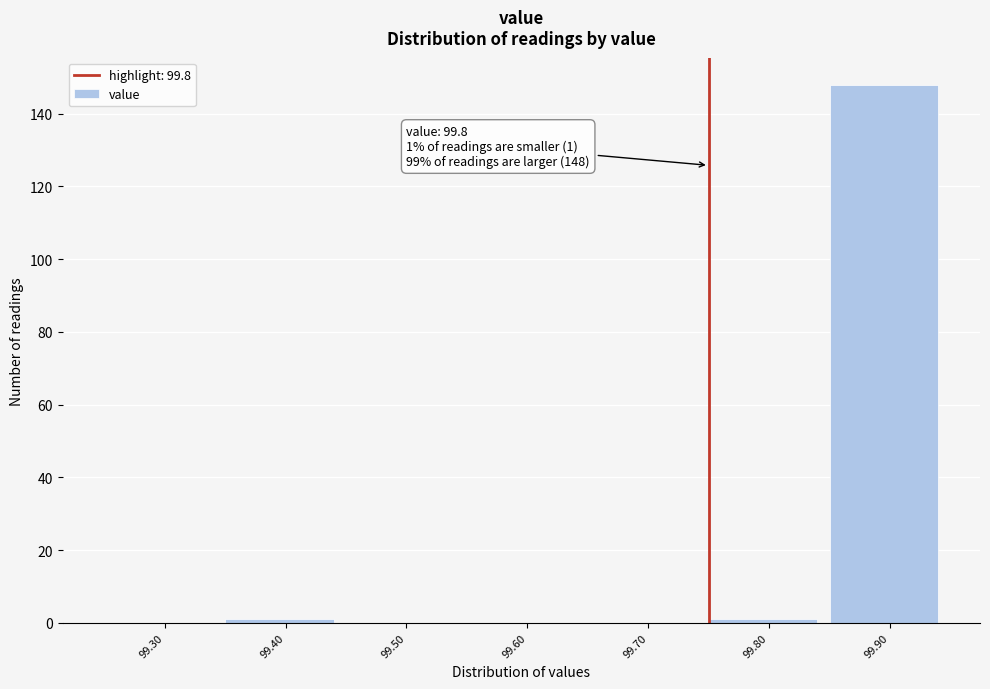

Reading left to right, extract all data points from this chart.

99.30=0	99.40=1	99.50=0	99.60=0	99.70=0	99.80=1	99.90=148